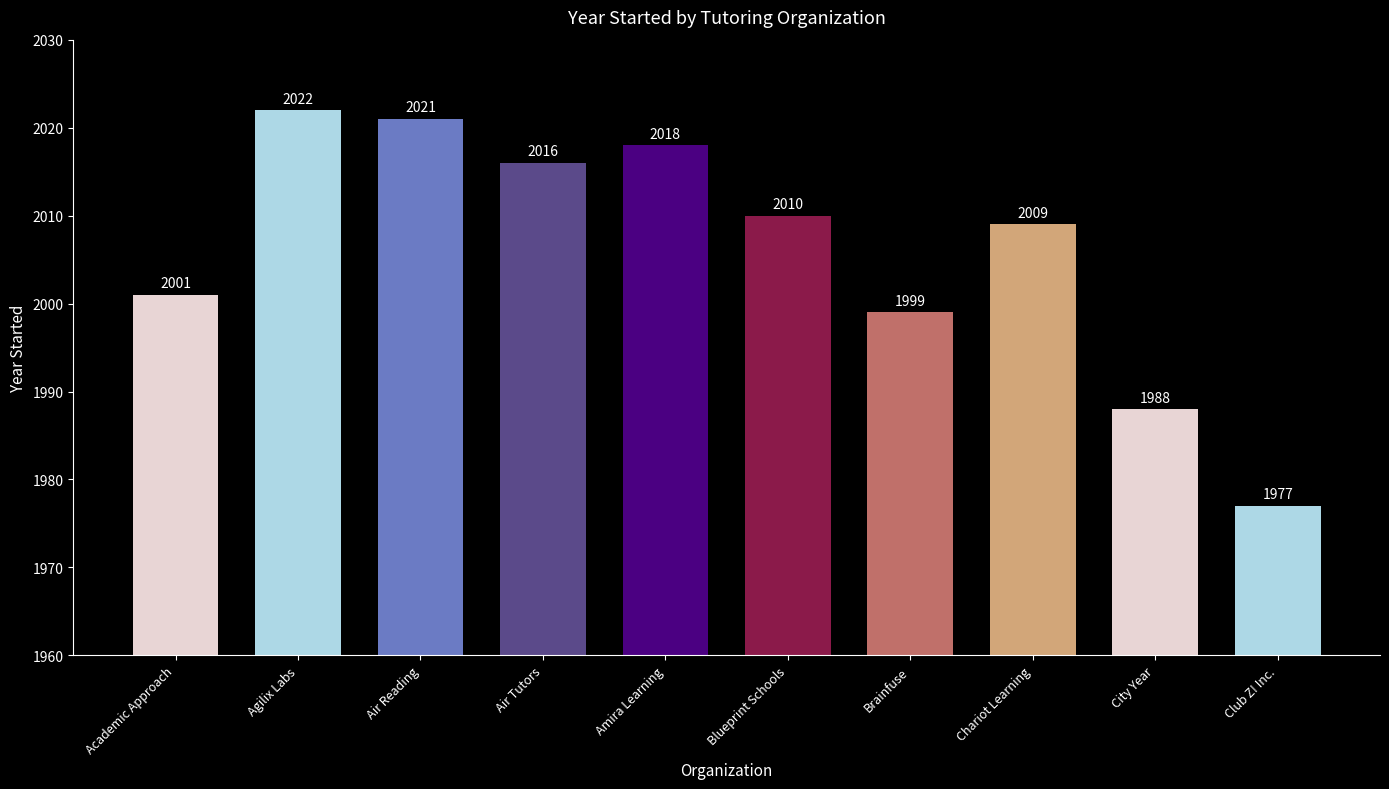

How many bars are there in total?

10